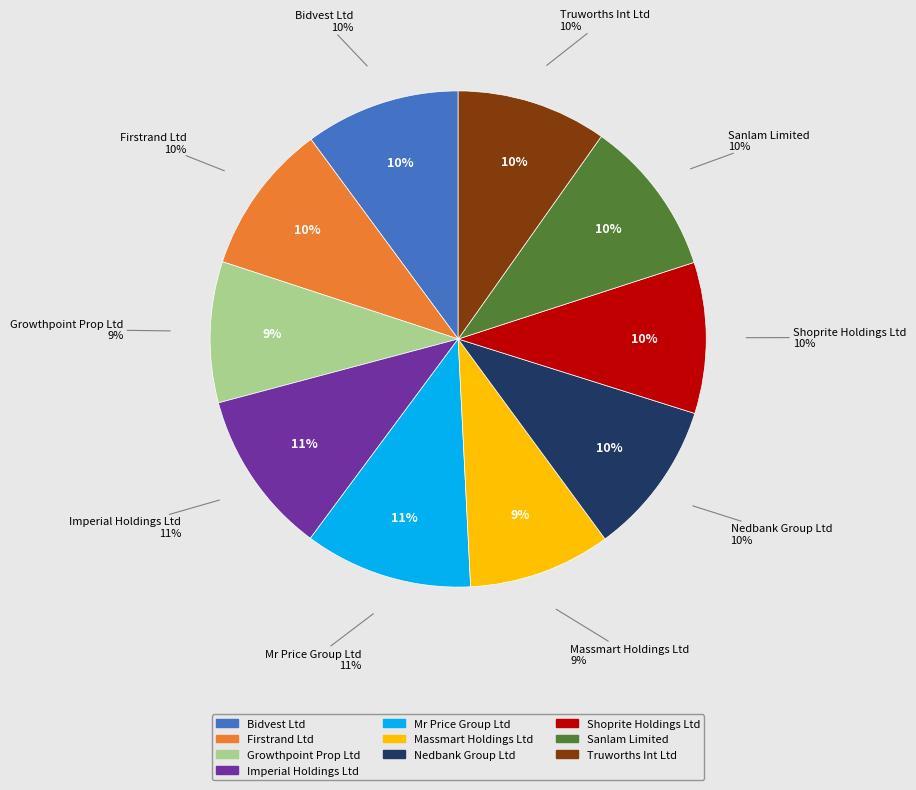

Does Nedbank Group Ltd account for over 50% of the chart?

No